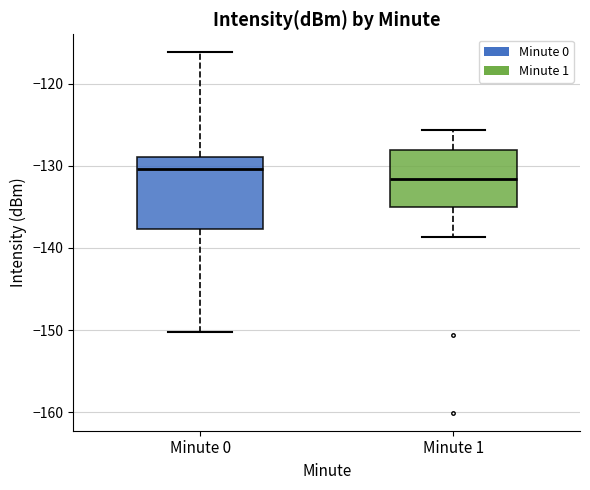

Reading left to right, transcribe this box plot: for each box, give where its median line is, the range the box spans, and where its two whiskers end, as read against the y-axis. The values are not printed on the chart, so give them approximately, as read against the axis.

Minute 0: median -130, box -138 to -129, whiskers -150 to -116
Minute 1: median -132, box -135 to -128, whiskers -139 to -126